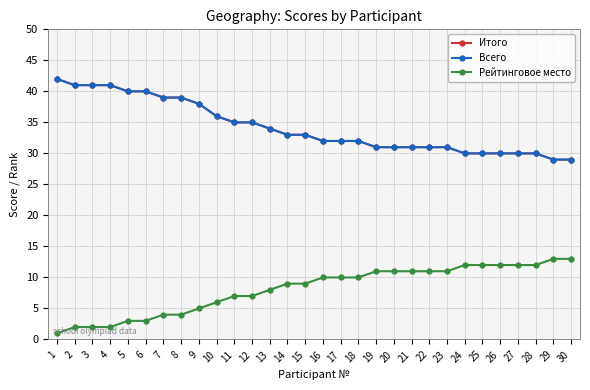

True or false: Итого has more than 0 interior local peaks.

False